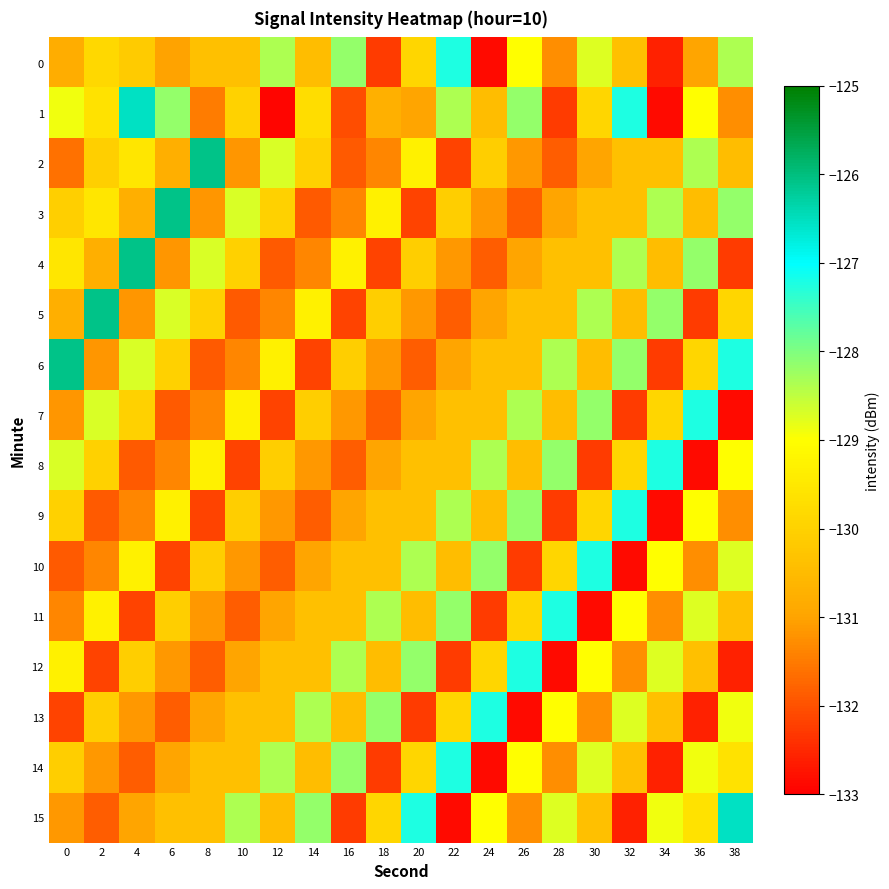

Rank the series at 6 from highest to lowest value.

3, 1, 5, 9, 6, 11, 15, 2, 14, 0, 12, 4, 8, 13, 7, 10